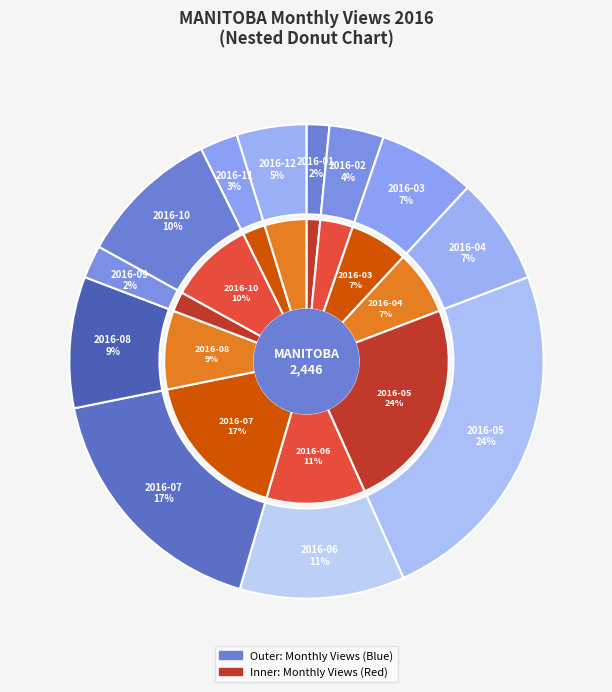

To the nearest percent, what percentage of the pie is 2016-08?

9%